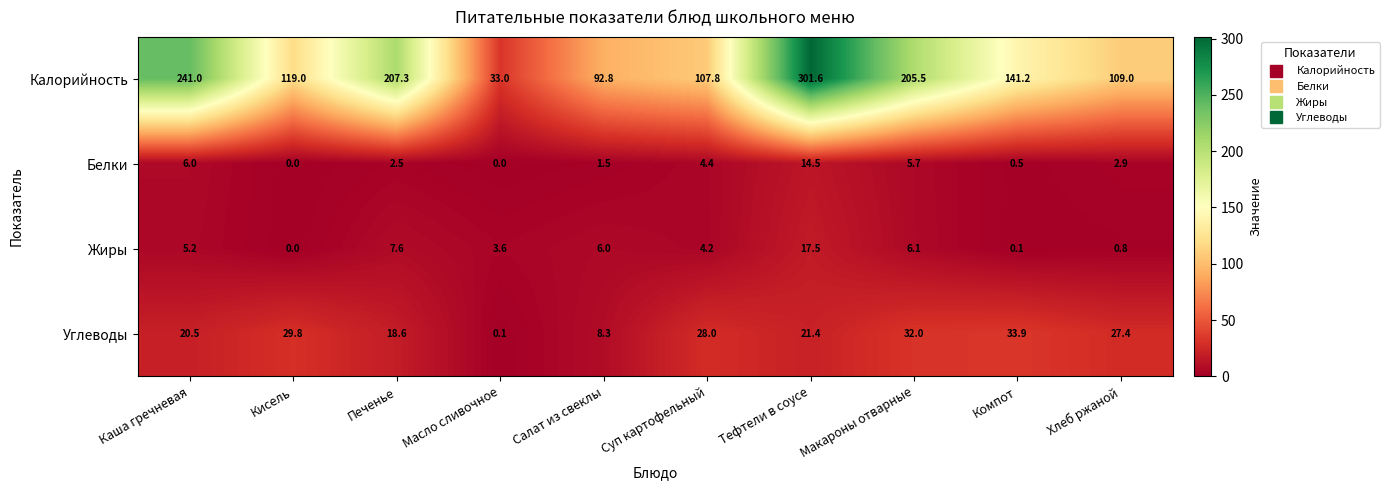

What is the sum of all Жиры values?

51.1